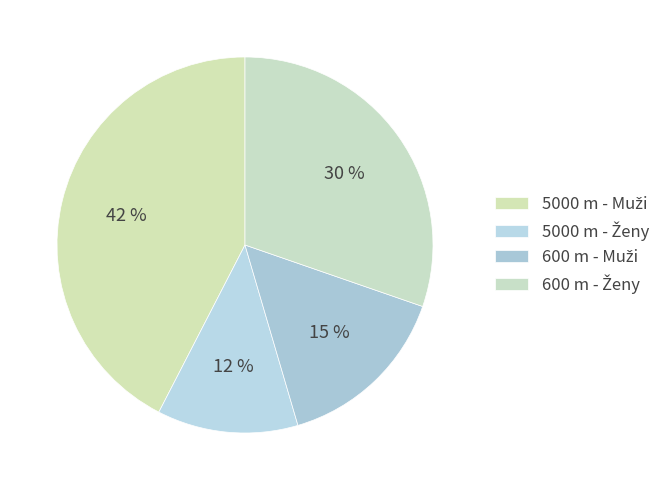

Does any single category account for the majority?

No